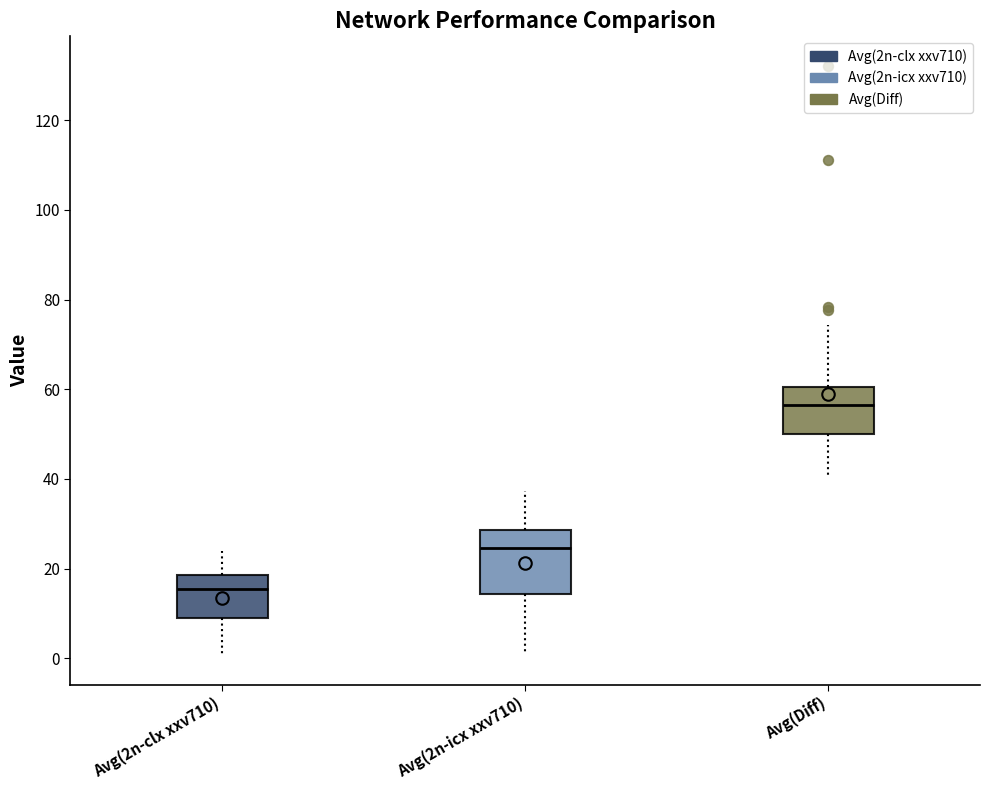

Comparing the boxes themselves (not the whiskers), which one is the tallest?

Avg(2n-icx xxv710)